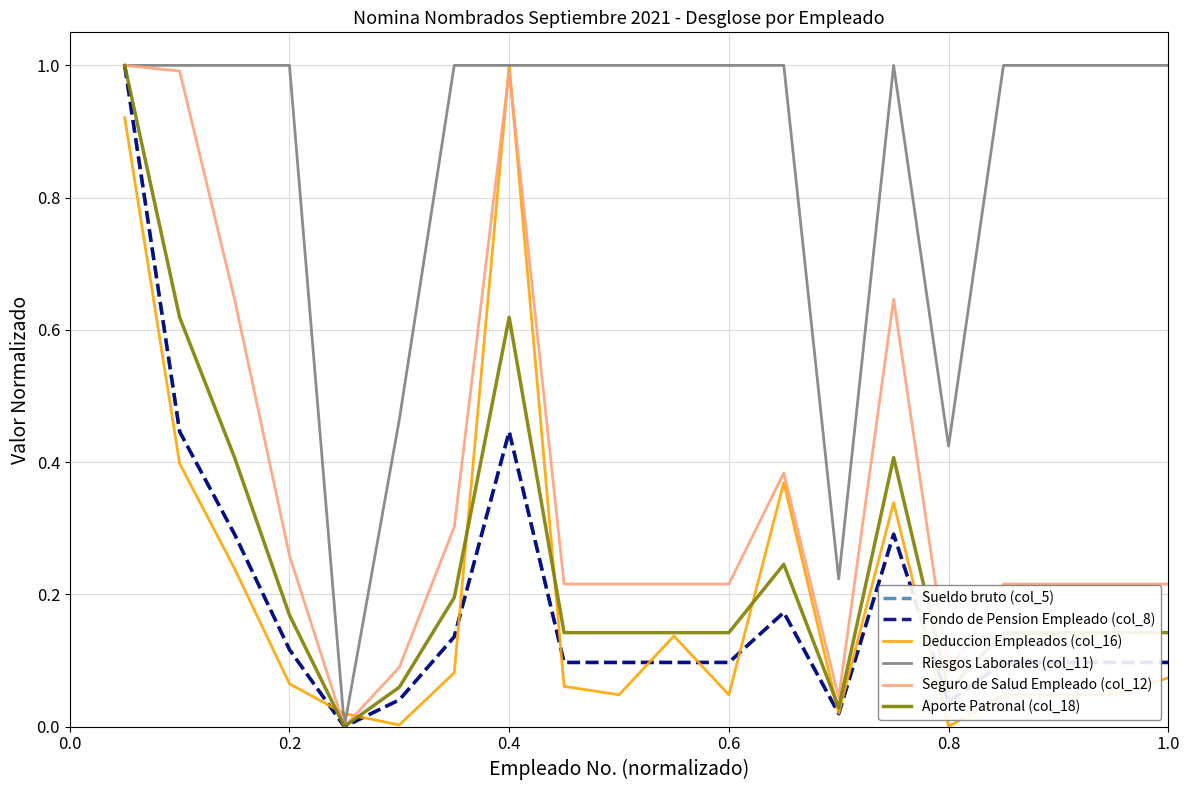

What is the sum of all Fondo de Pension Empleado (col_8) values?

3.8